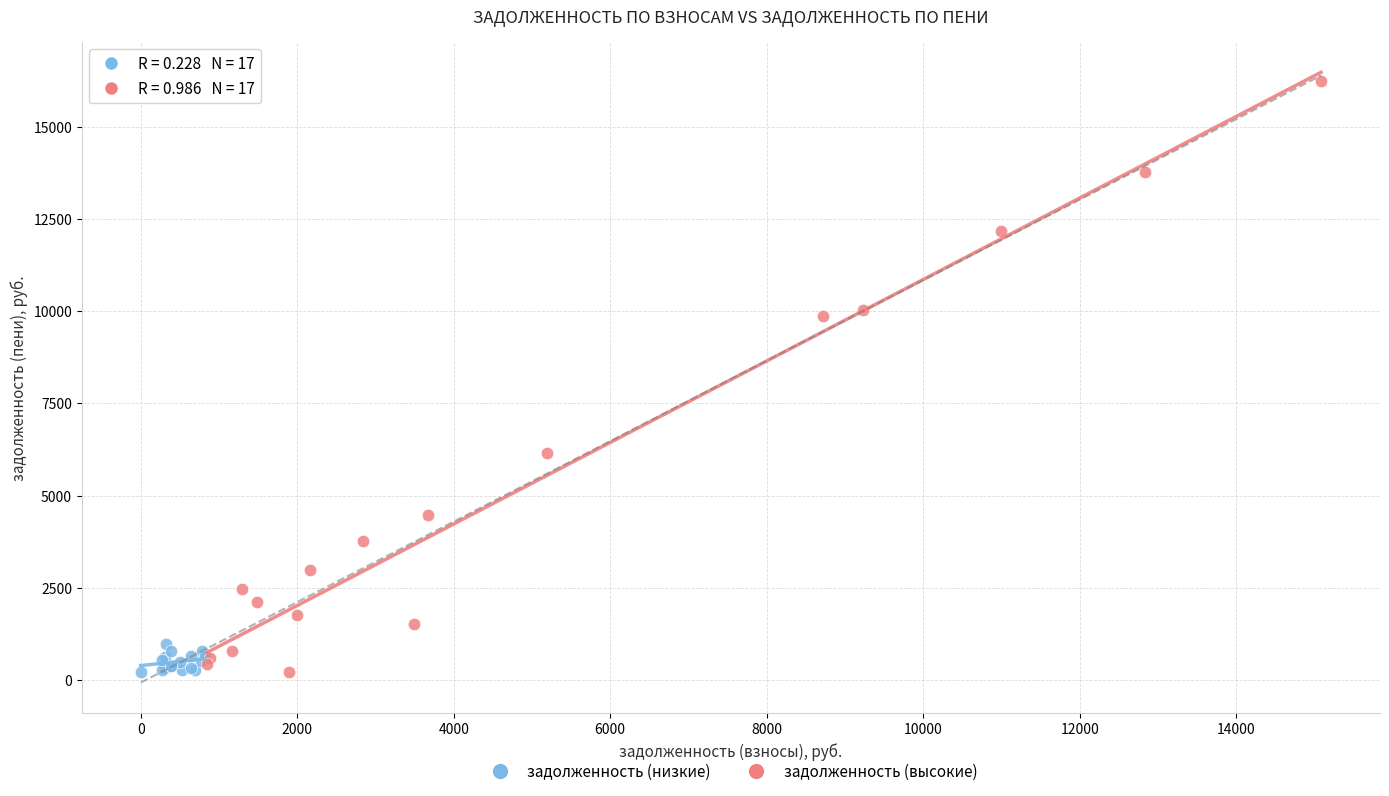

Which series has the largest Y range (max minus min)?

задолженность (высокие)